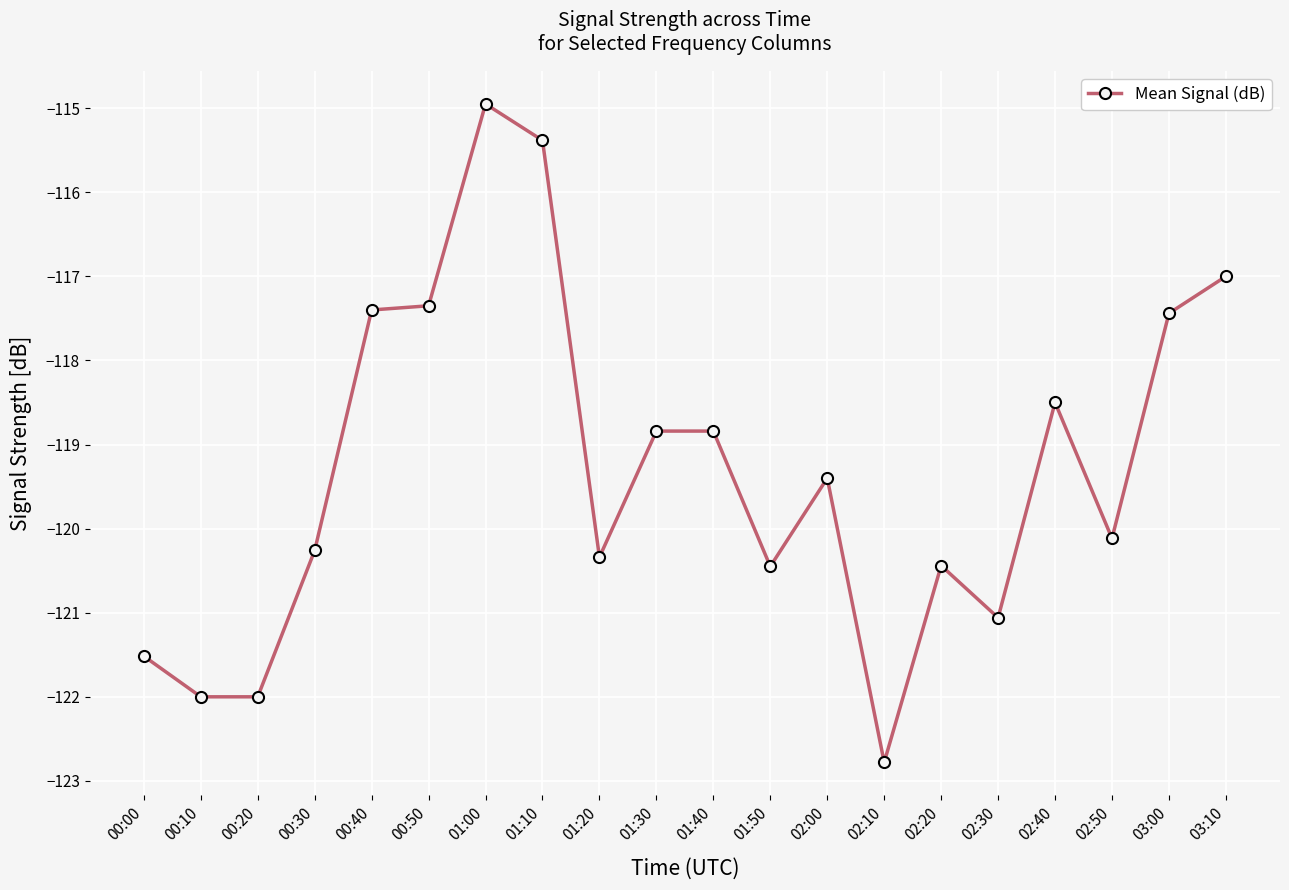

What is the difference between the maximum and minimum values?

7.8